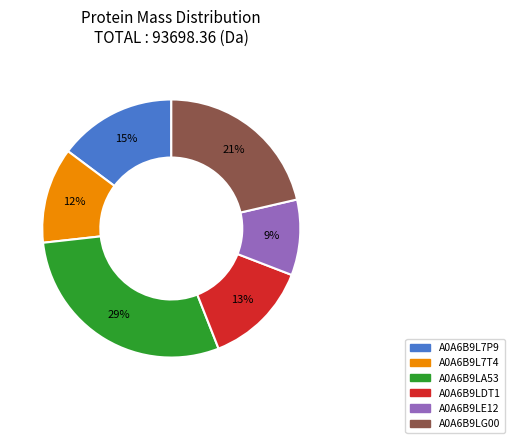

The A0A6B9L7P9 slice represents 15% of the pie. True or false?

True